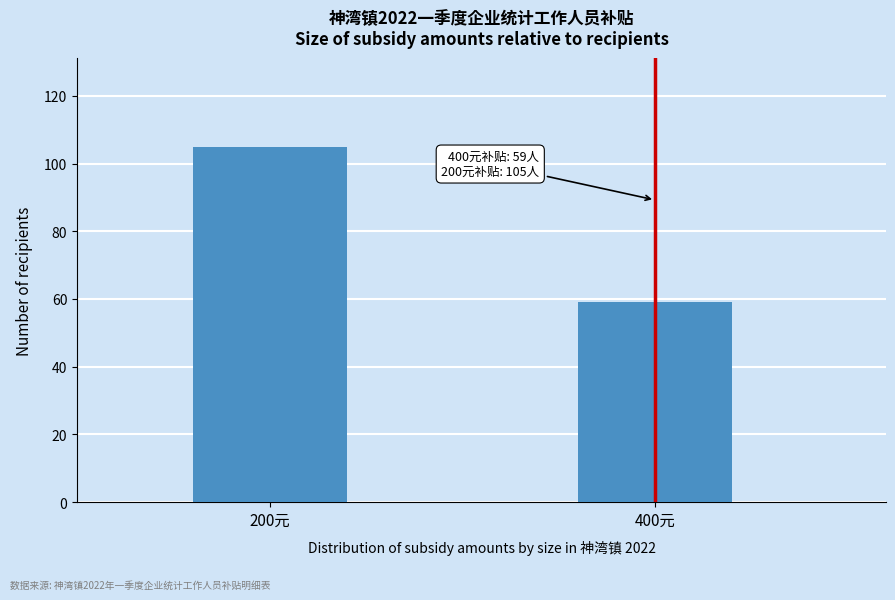

Reading left to right, extract all data points from this chart.

105	59